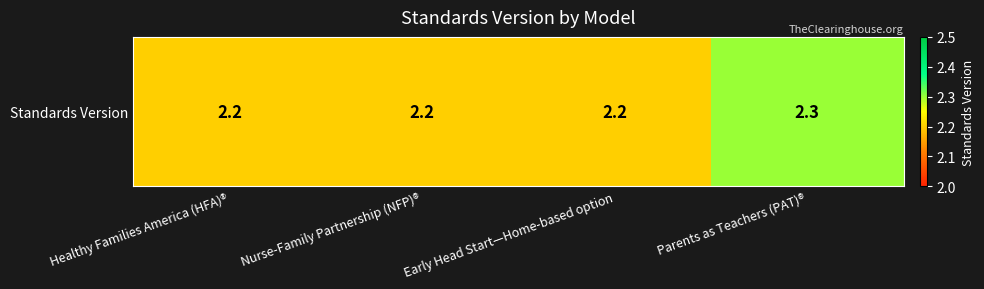

Reading left to right, list all the values displayed in this chart.

2.2	2.2	2.2	2.3